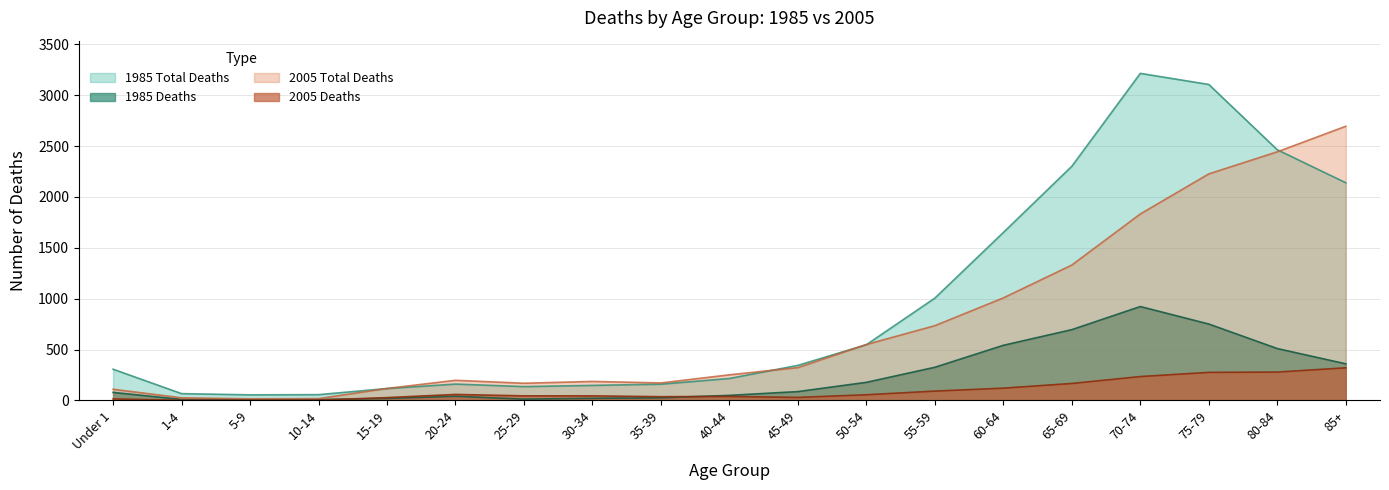

What is the sum of all 2005 Total Deaths values?

14412